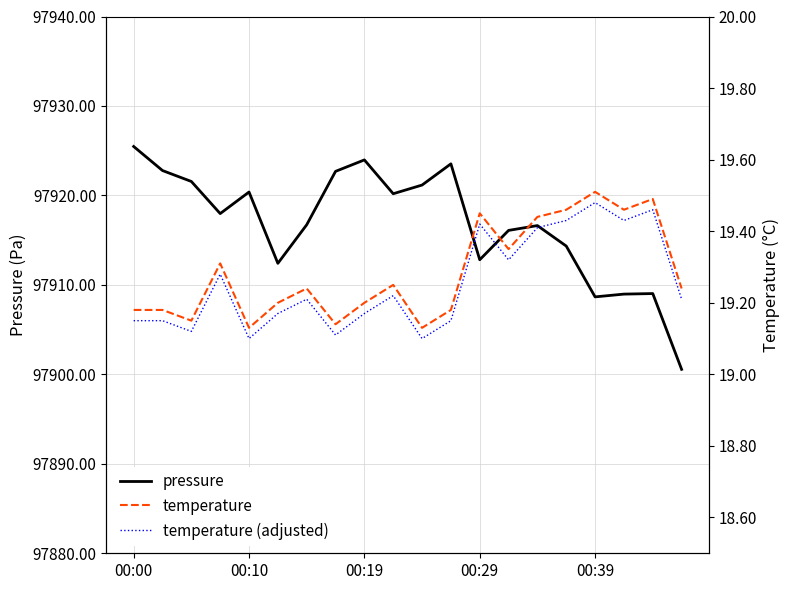

True or false: pressure has a value of 97912.8 at 00:29.

True